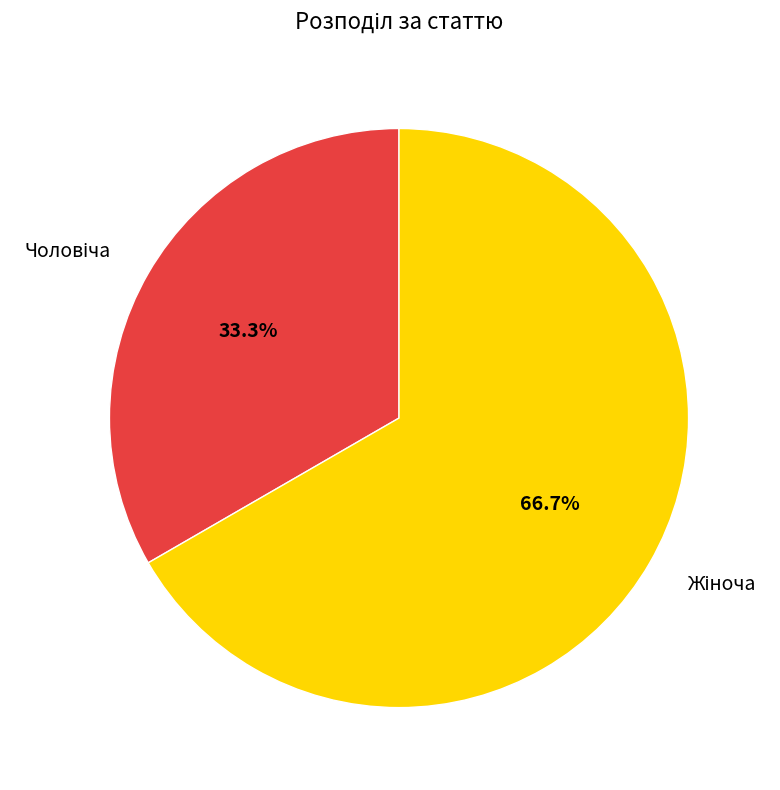

To the nearest percent, what is the average slice percentage?

50%